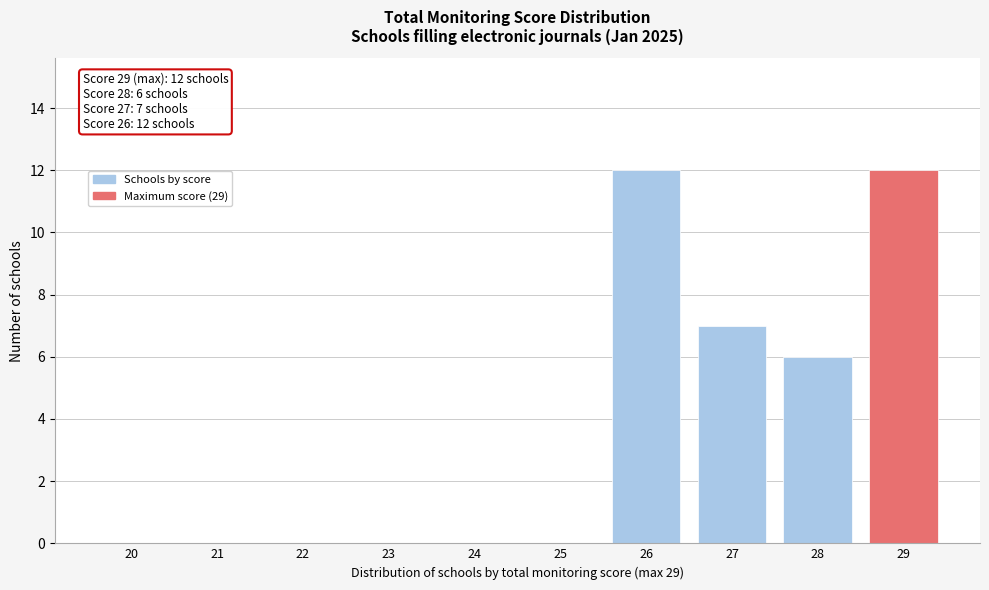

Reading left to right, what are all the values shown in this chart?

20=0	21=0	22=0	23=0	24=0	25=0	26=12	27=7	28=6	29=12